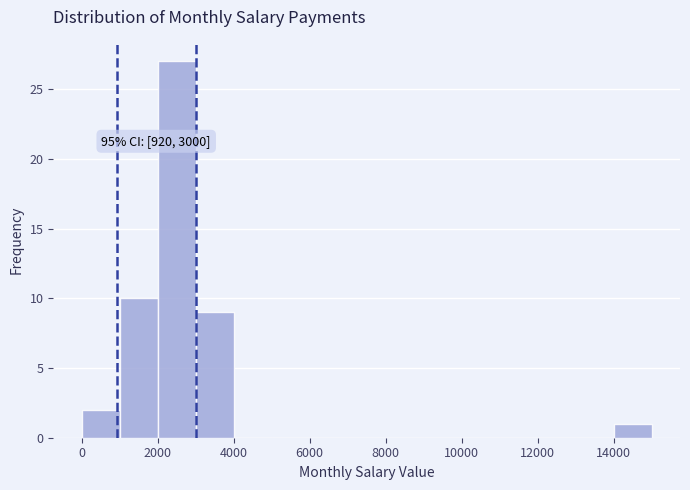

Which range on the x-axis has the tallest bar?

2000 to 3000